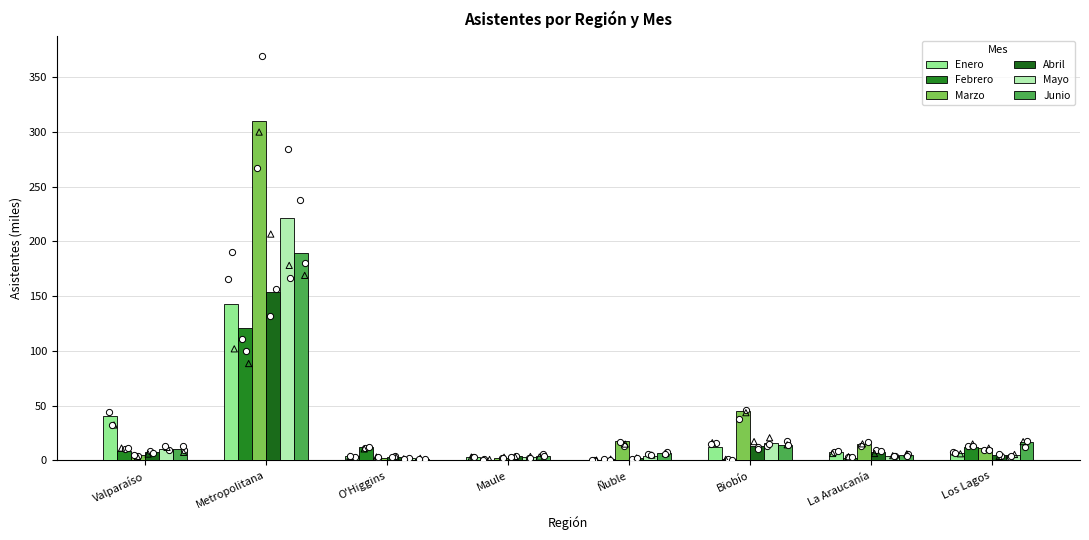

Which series has the widest spread of Y values?

Marzo